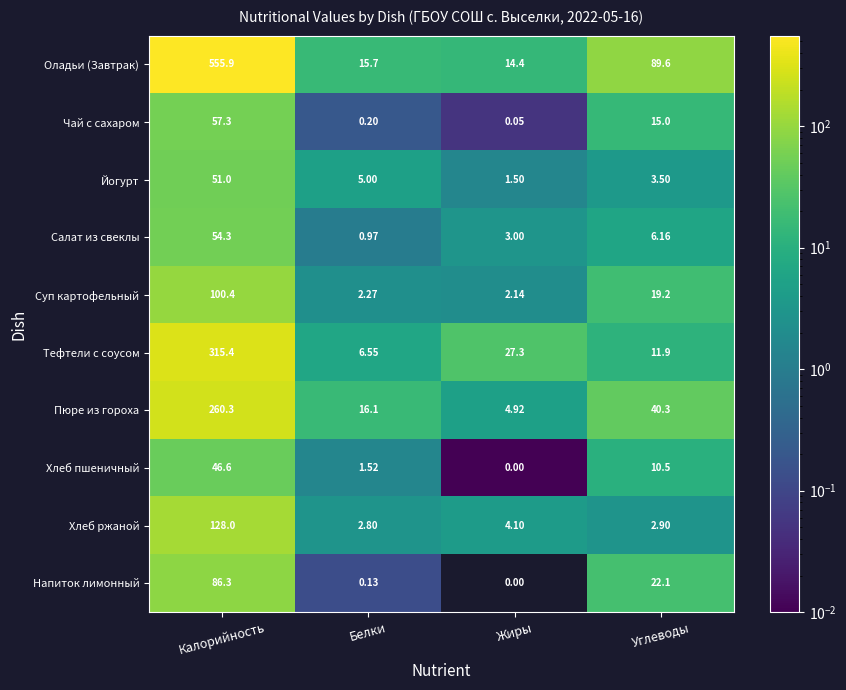

At which category does the chart reach its peak across all series?

Калорийность